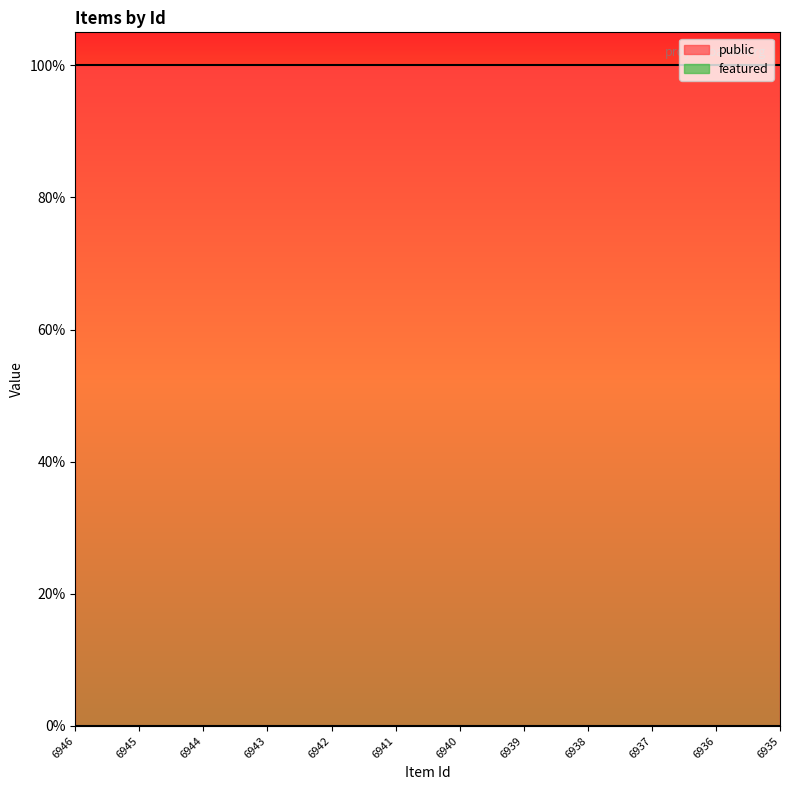

Which series has the largest range (max minus min)?

public